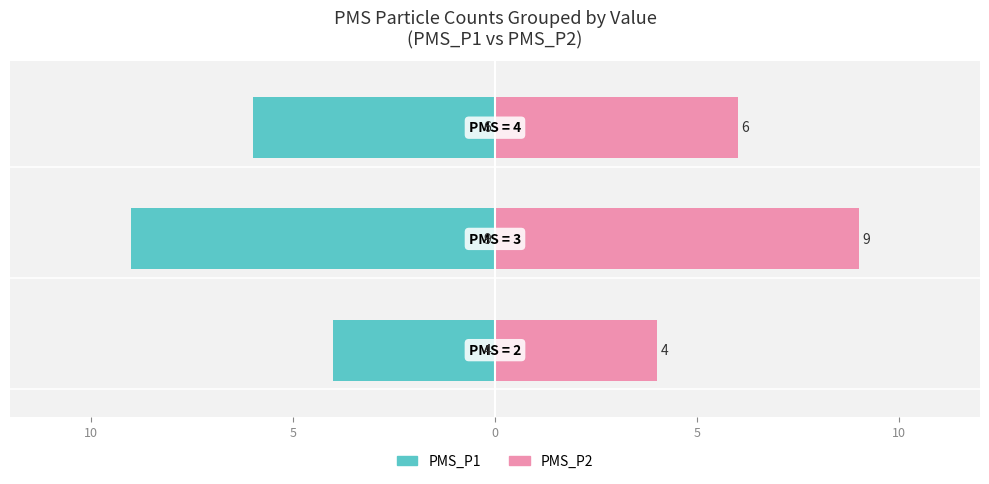

Is it true that PMS_P1 equals -7 at 10?

False